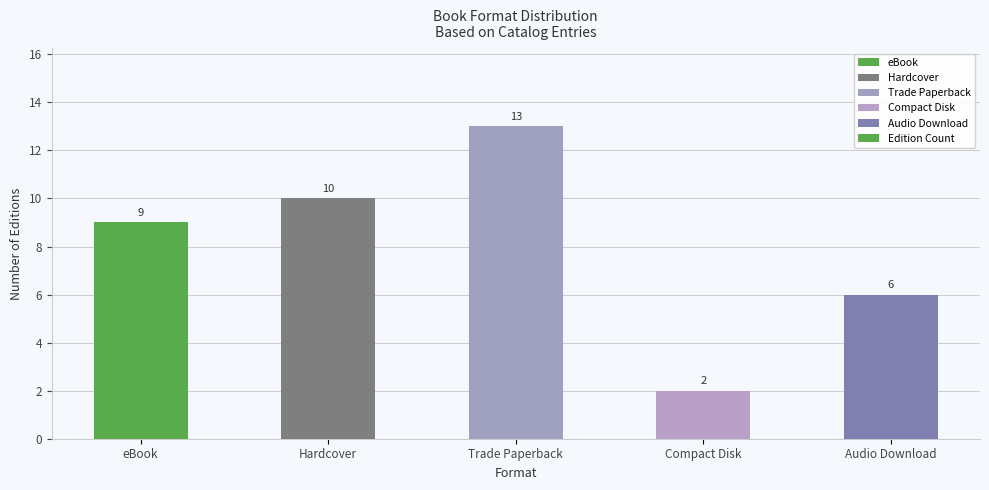

How many bars are there in total?

5